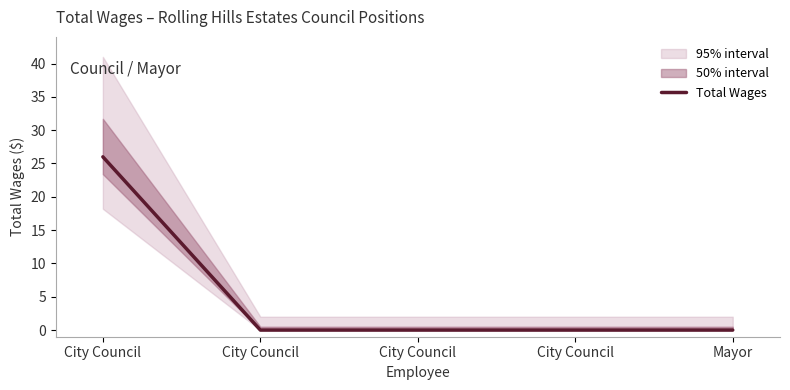

Reading left to right, transcribe all the data shown in this chart.

26	0	0	0	0